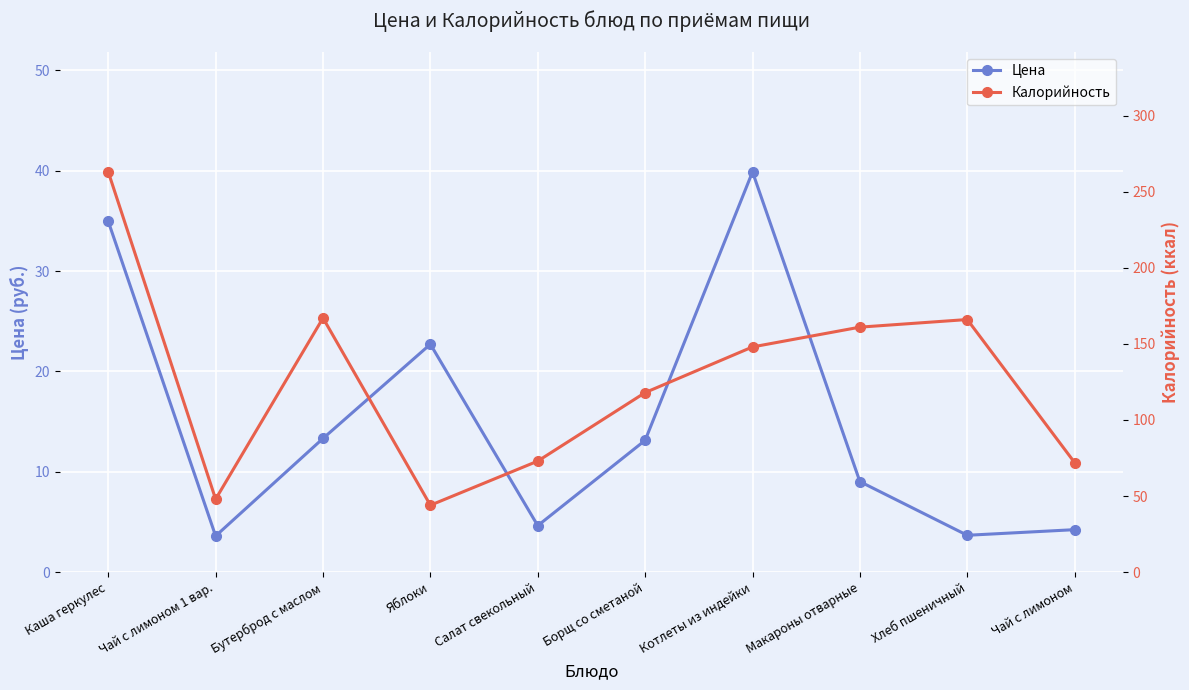

List the labels in order of Калорийность value, largest first.

Каша геркулес, Бутерброд с маслом, Хлеб пшеничный, Макароны отварные, Котлеты из индейки, Борщ со сметаной, Салат свекольный, Чай с лимоном, Чай с лимоном 1 вар., Яблоки